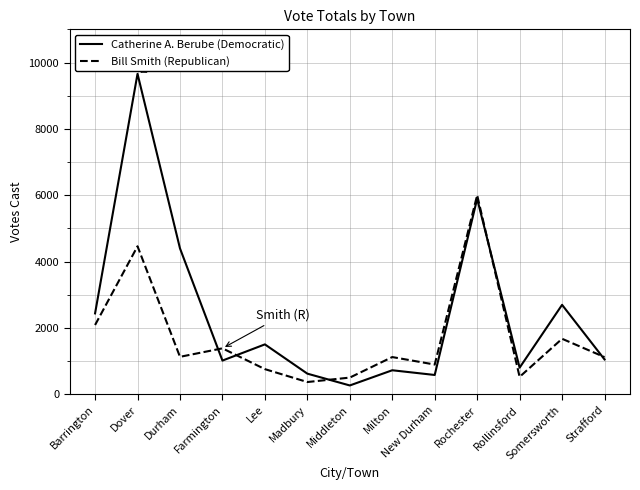

Rank the series by their maximum value, from lowest to highest.

Bill Smith (Republican), Catherine A. Berube (Democratic)